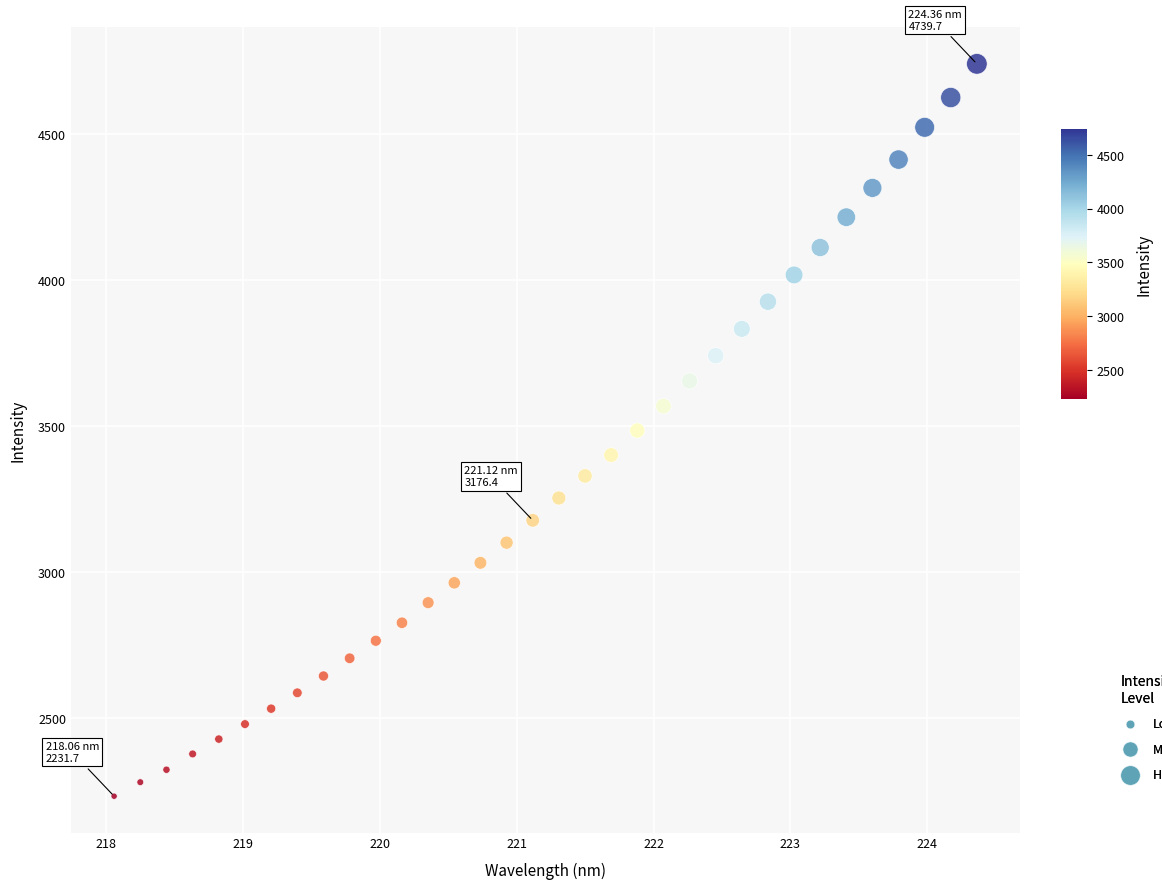

What is the range of X values (max minus min)?

6.3